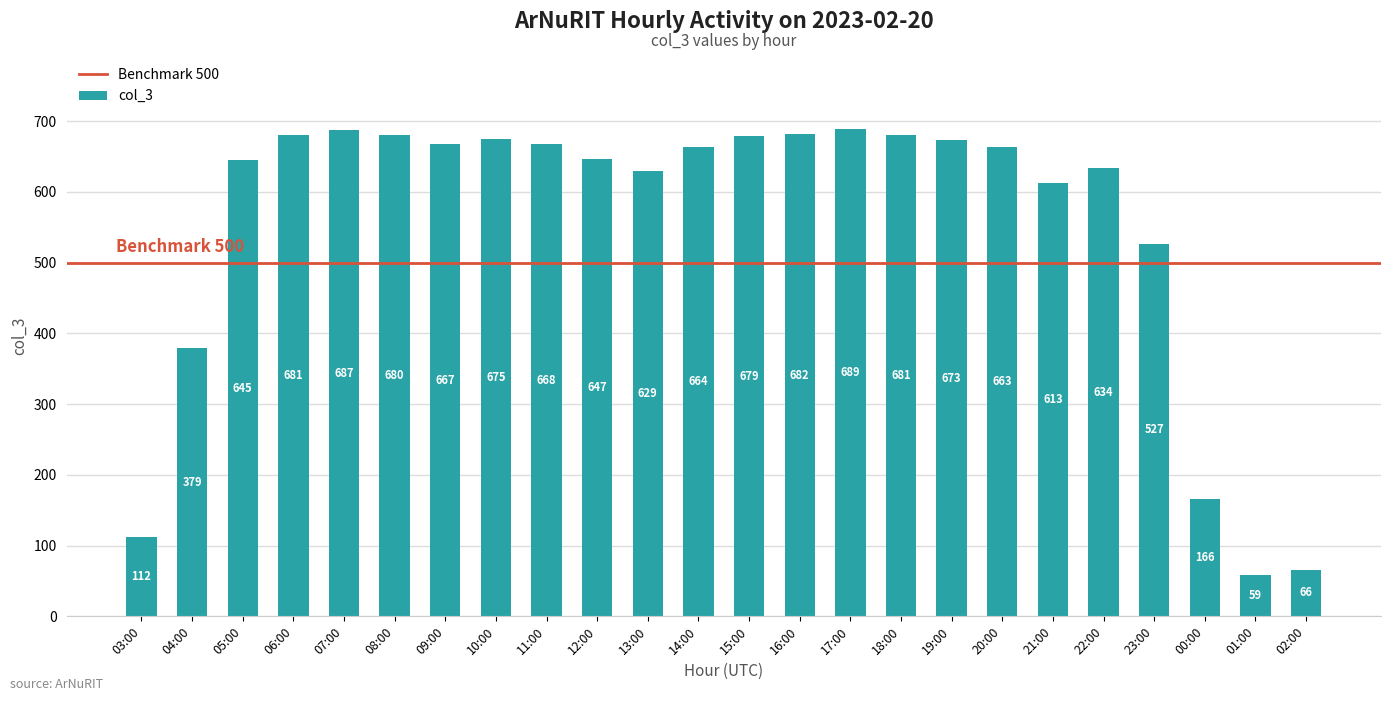

What is the difference between the maximum and minimum values?

630